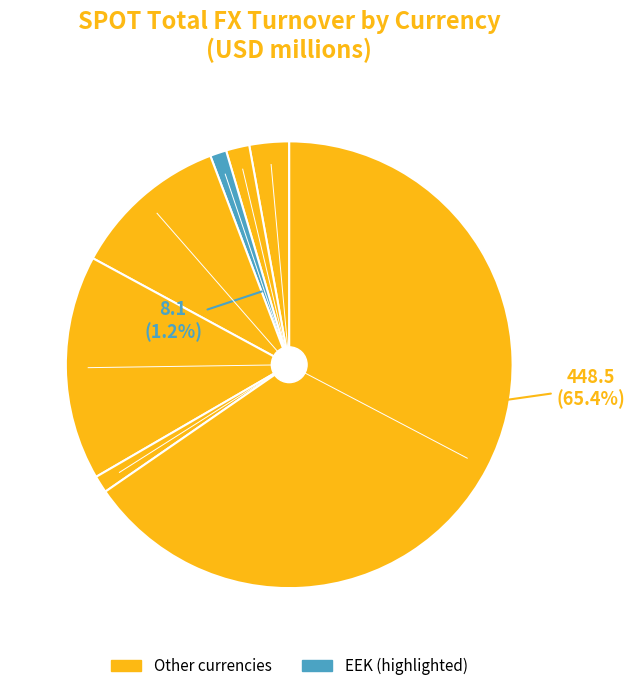

To the nearest percent, what is the average slice percentage?

14%